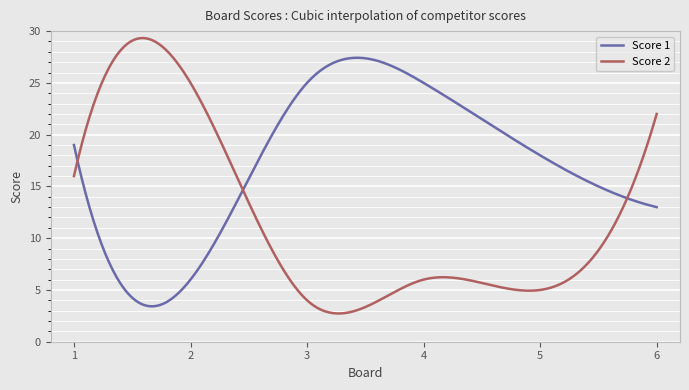

What is the difference between the maximum and minimum values in the Score 2 series?

26.6